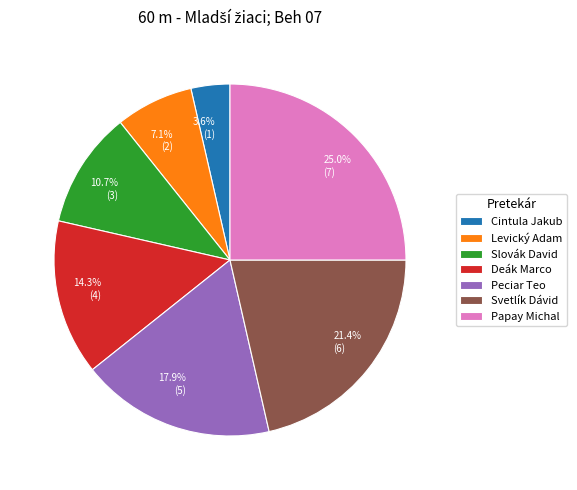

True or false: Cintula Jakub accounts for 4% of the total.

True